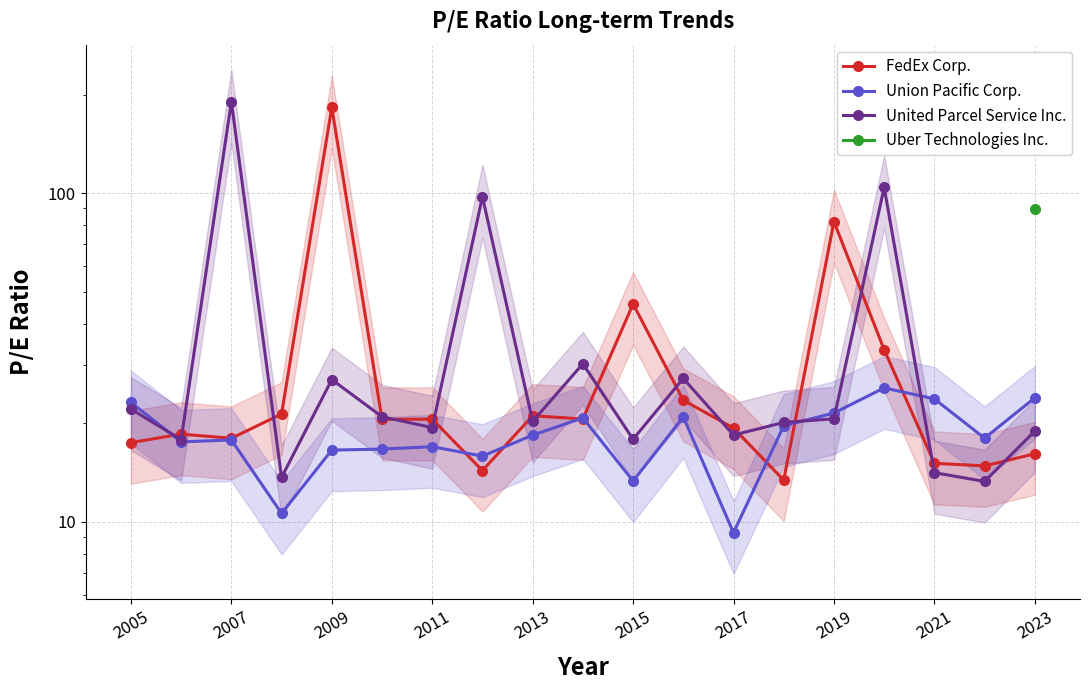

How many lines are shown in the chart?

4